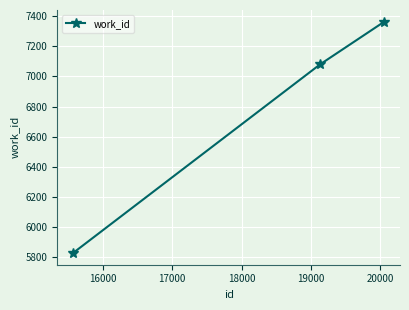

Count the values in the range 5826 to 7365.

3